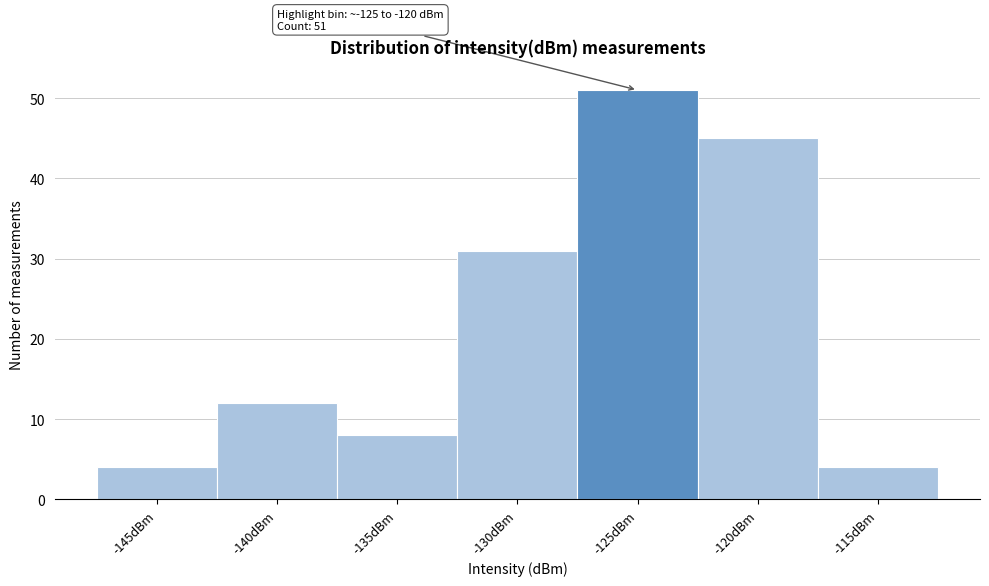

Reading left to right, transcribe all the data shown in this chart.

-145dBm=4	-140dBm=12	-135dBm=8	-130dBm=31	-125dBm=51	-120dBm=45	-115dBm=4